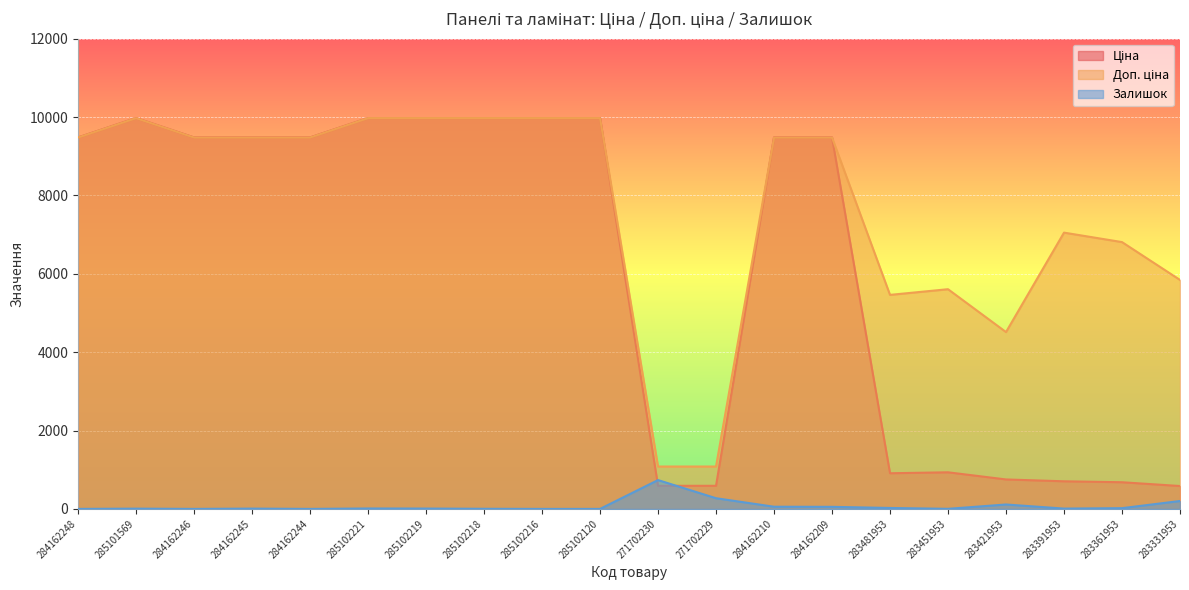

What position from the left is 284162210?

13